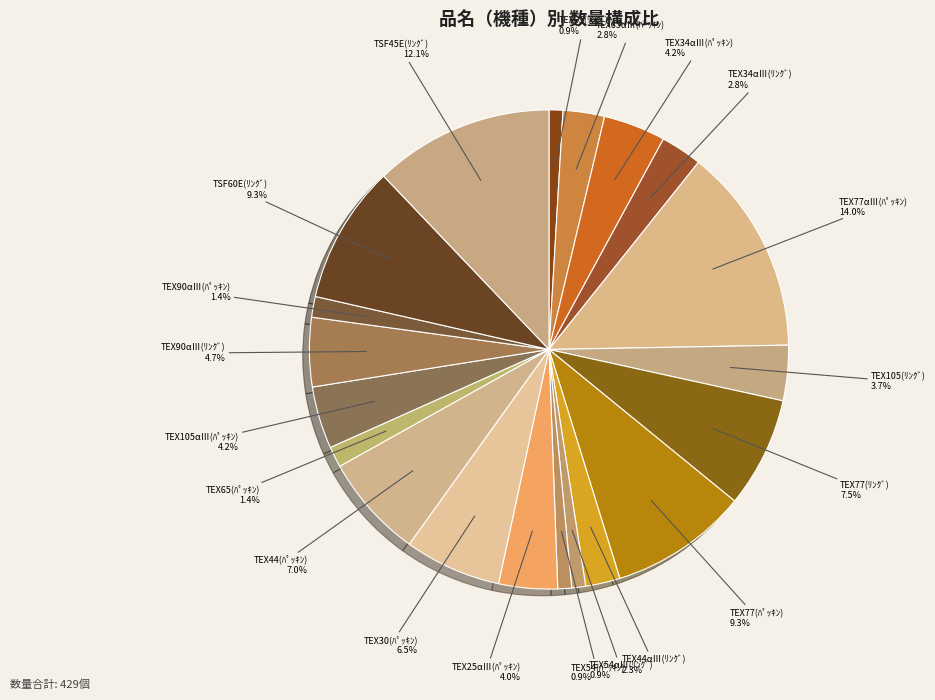

How many segments does this pie chart have?

20